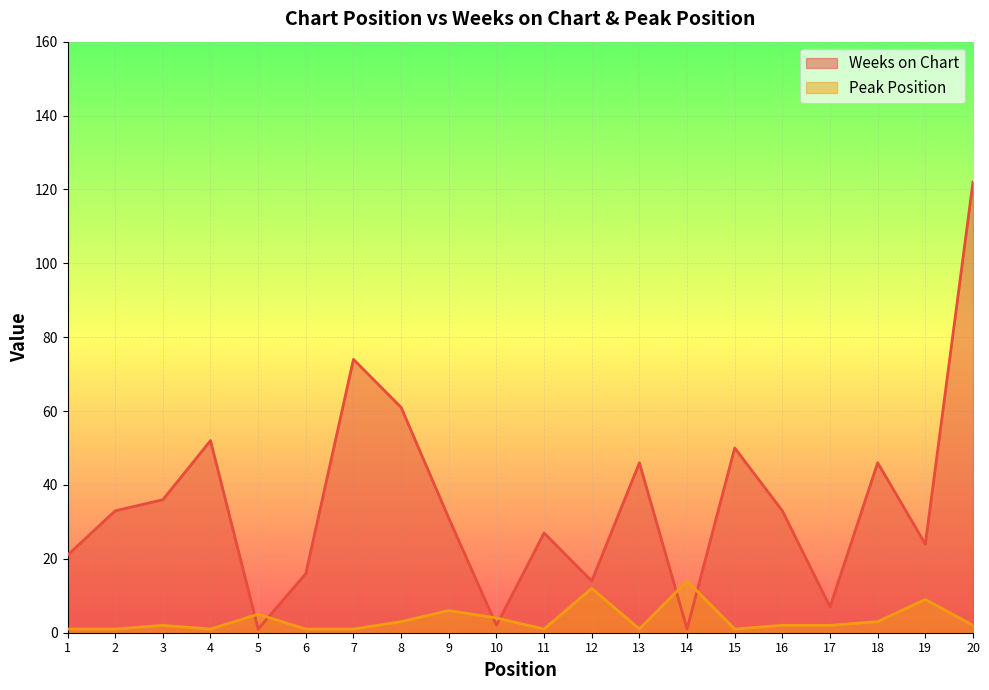

True or false: Peak Position has a value of 3 at 17.

False